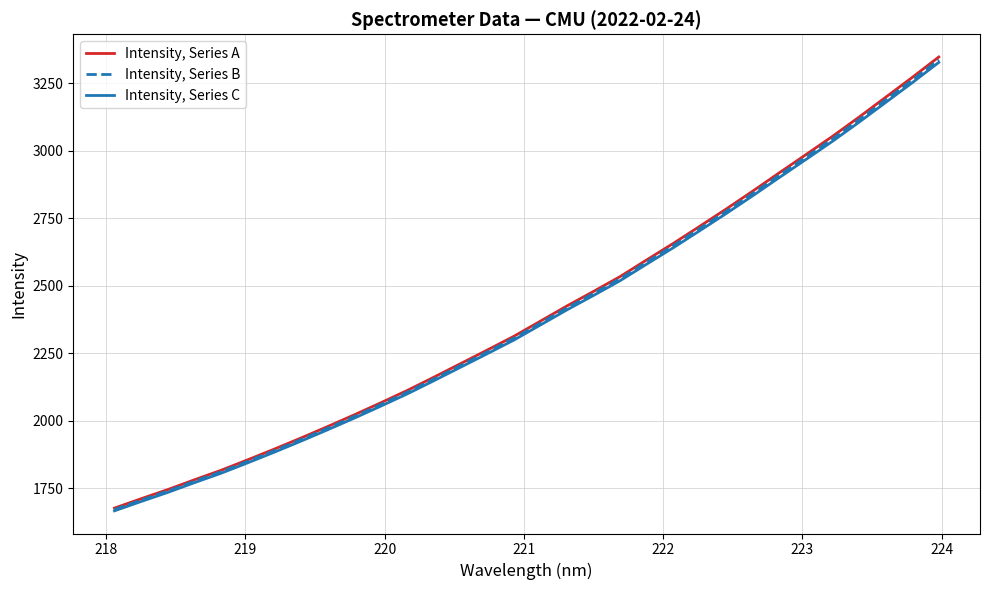

List the series in order of their peak value, lowest first.

Intensity, Series C, Intensity, Series B, Intensity, Series A